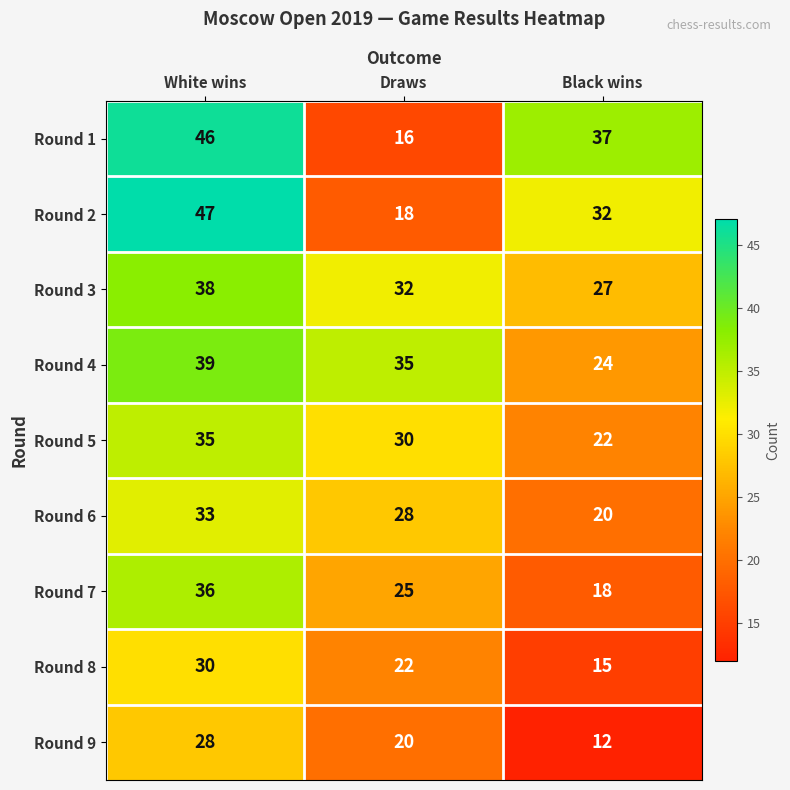

Which label corresponds to the largest value in the chart?

White wins